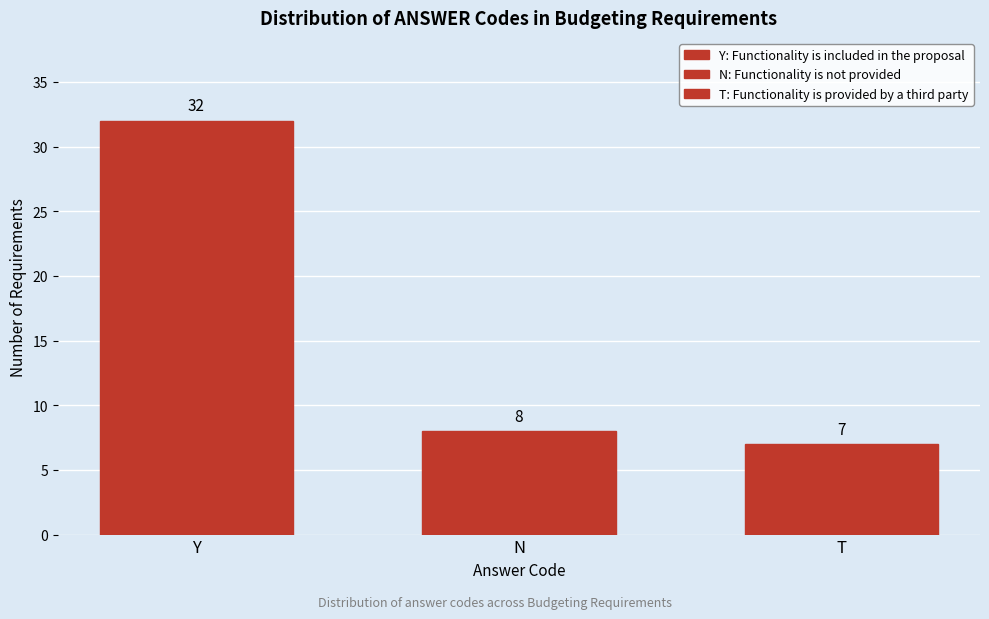

Reading right to left, what are all the values shown in this chart?

T=7	N=8	Y=32